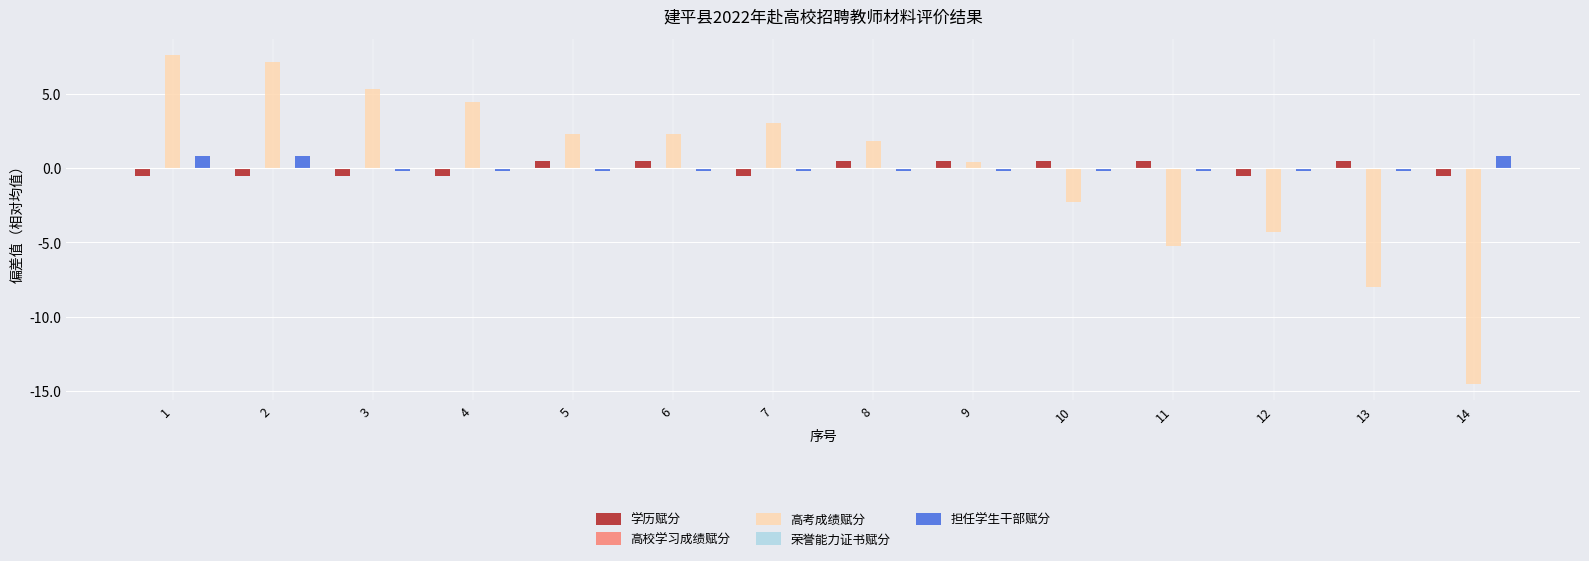

At which category is the sum across all series the highest?

1